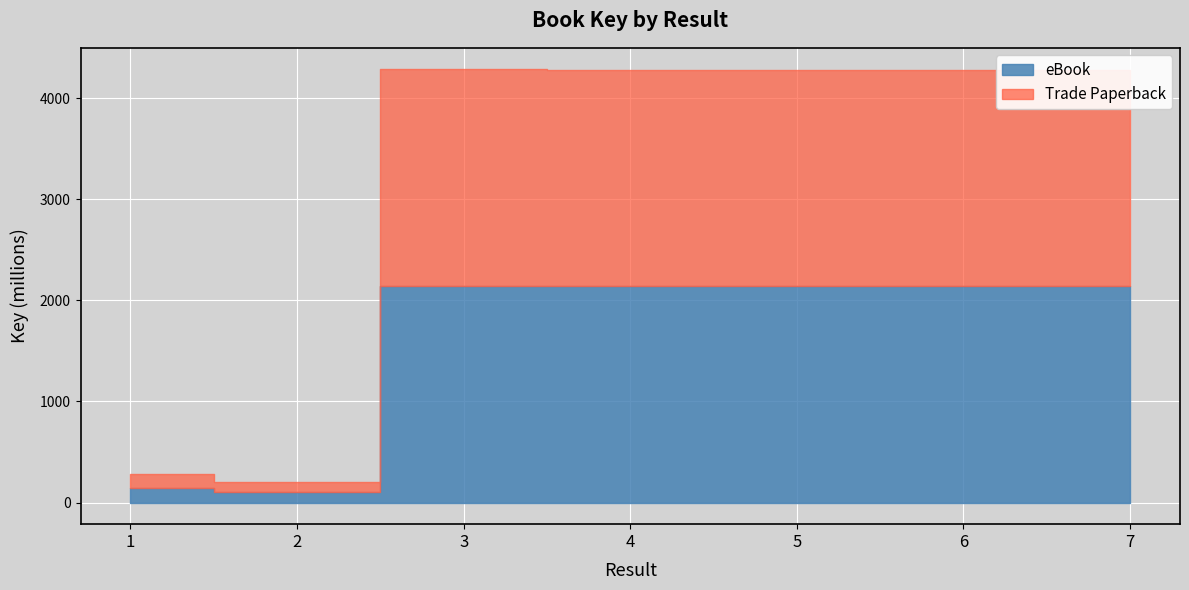

How many lines are shown in the chart?

2